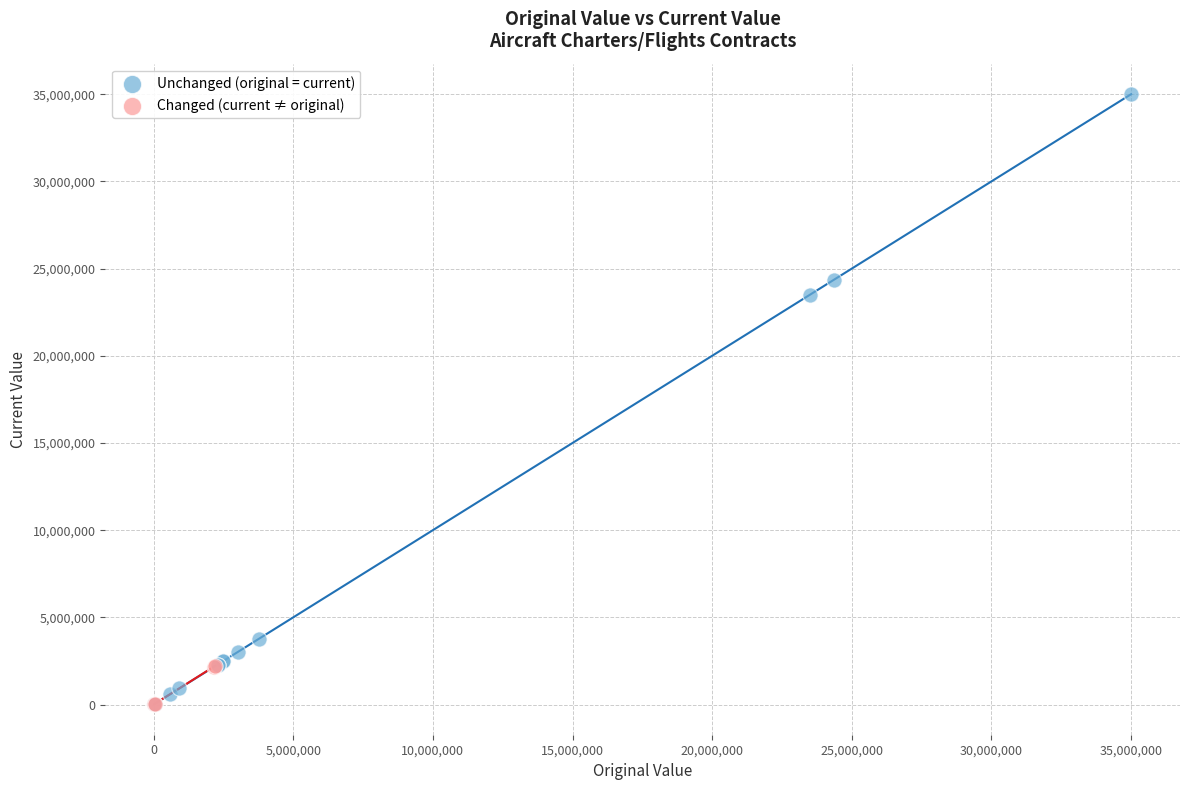

Which series has the largest Y range (max minus min)?

Unchanged (original = current)